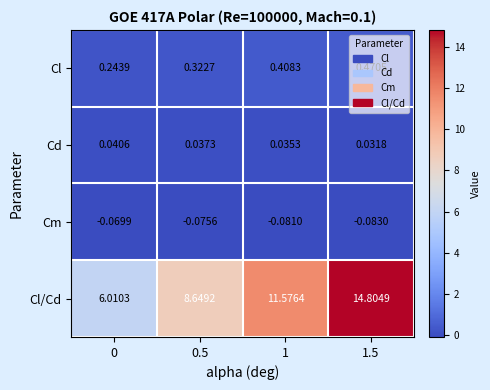

Which series has the largest range (max minus min)?

Cl/Cd